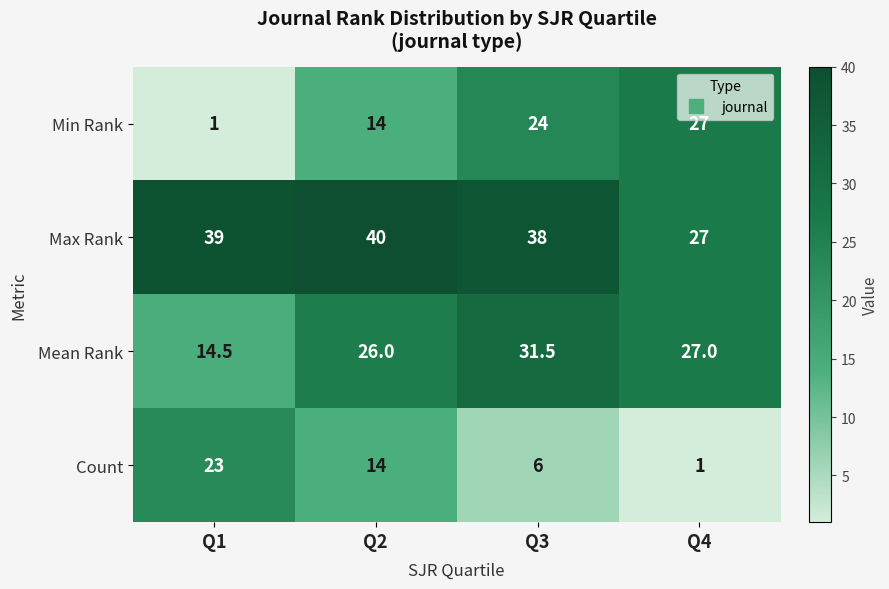

Between Q1 and Q2, which series saw the biggest shift?

Min Rank